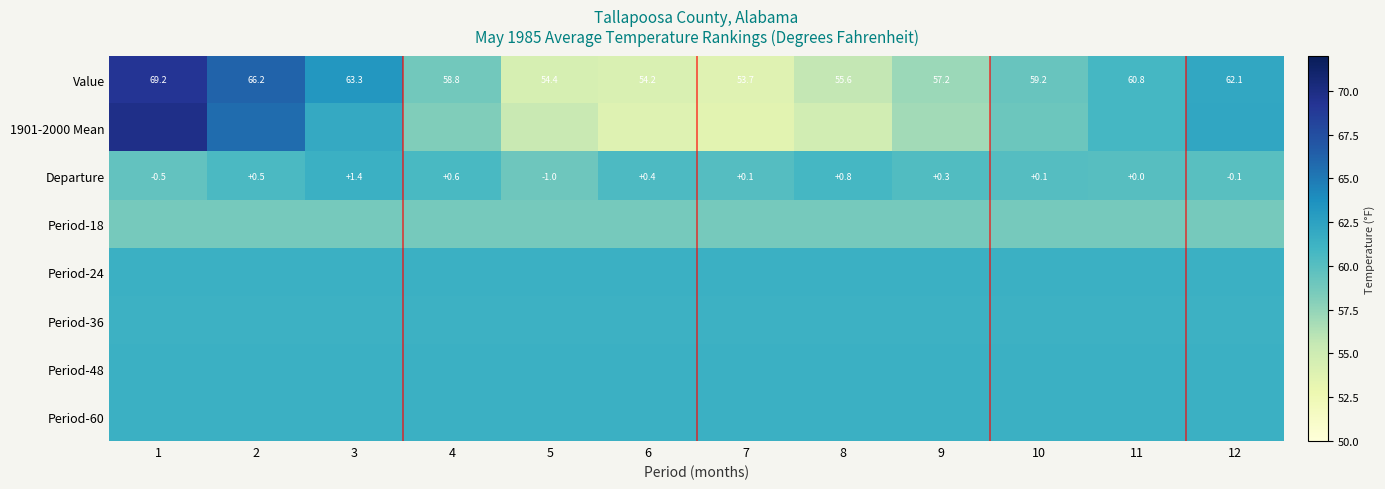

What is the sum of the Departure values at 3 and 12?

1.3